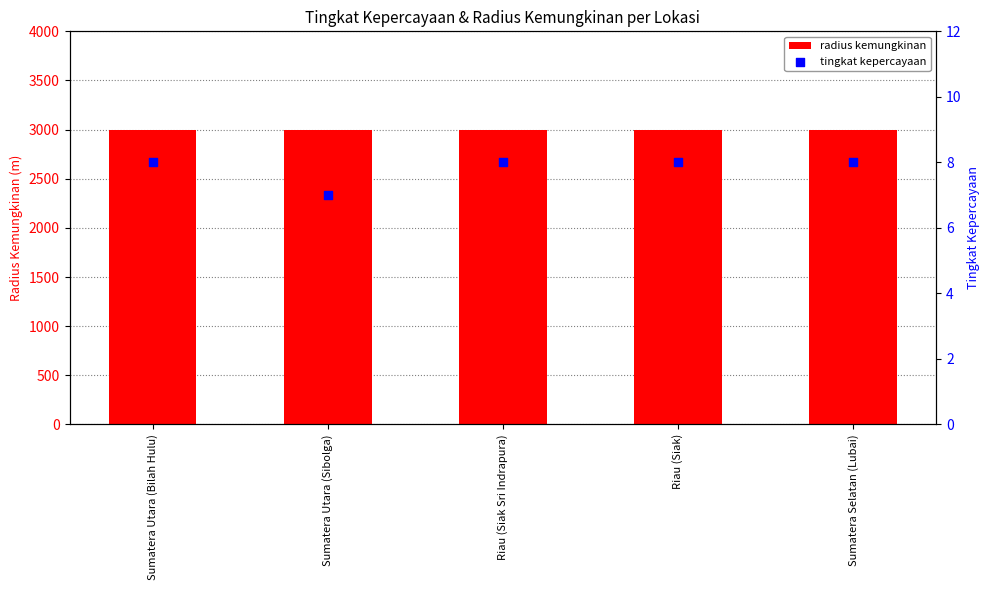

Which series contains the highest Y value?

radius kemungkinan